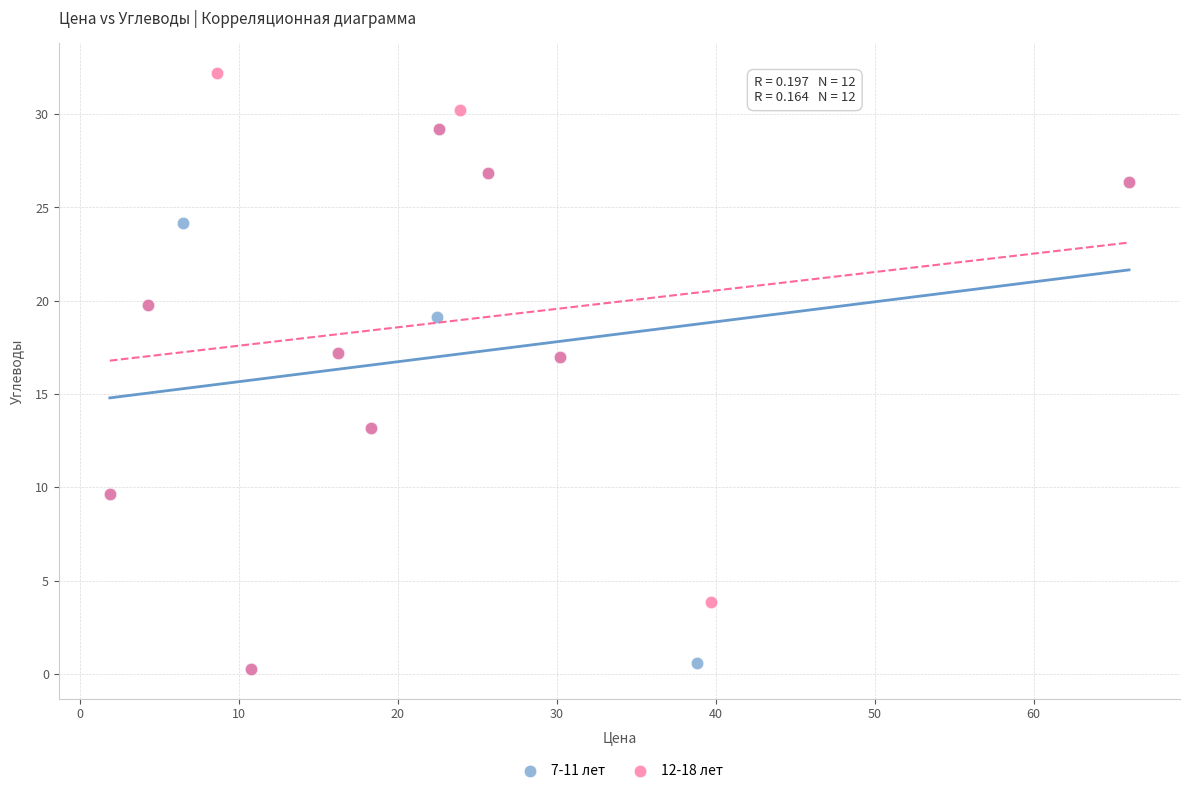

Which series reaches the maximum Y coordinate?

12-18 лет